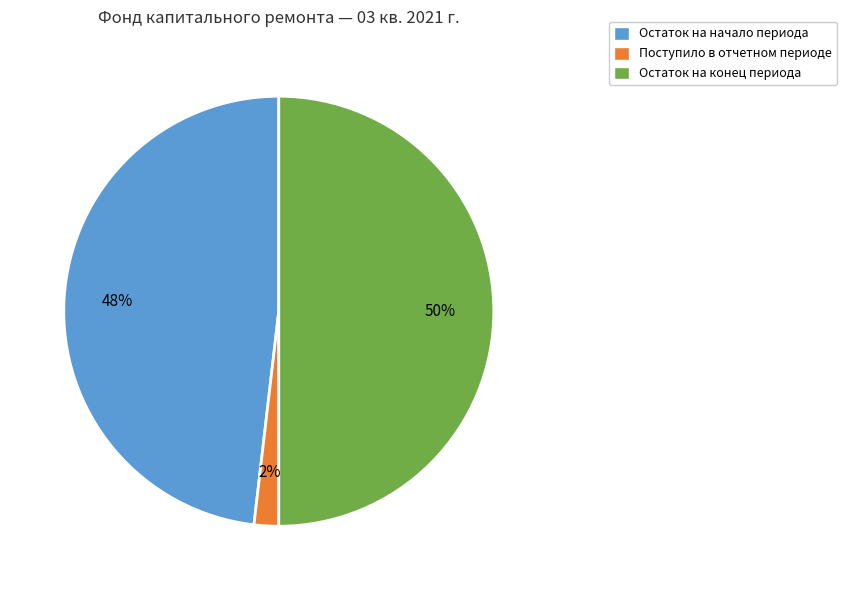

How many slices are in this pie chart?

3